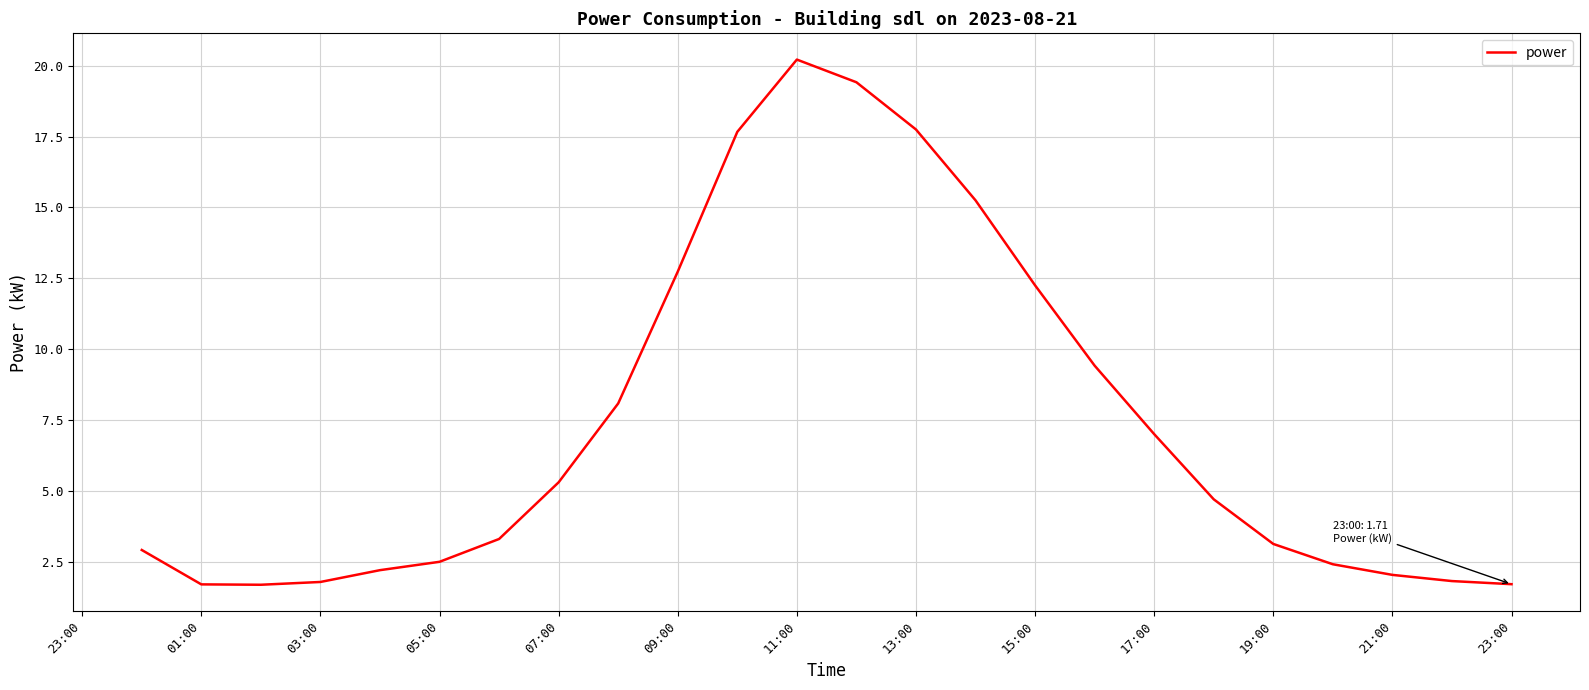

What is the maximum value shown in the chart?

20.2